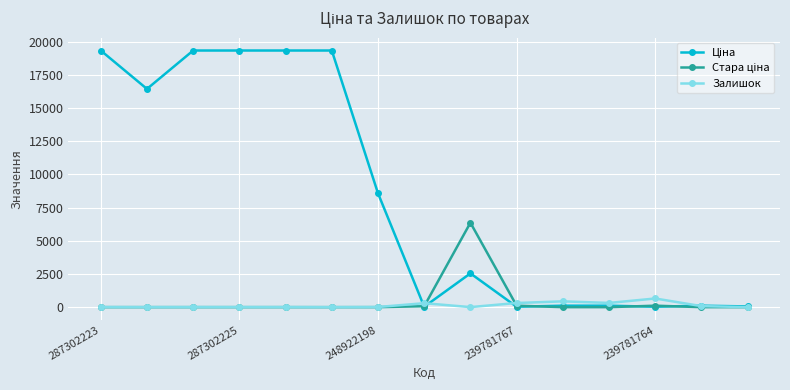

What is the maximum value shown in the chart?

19343.1